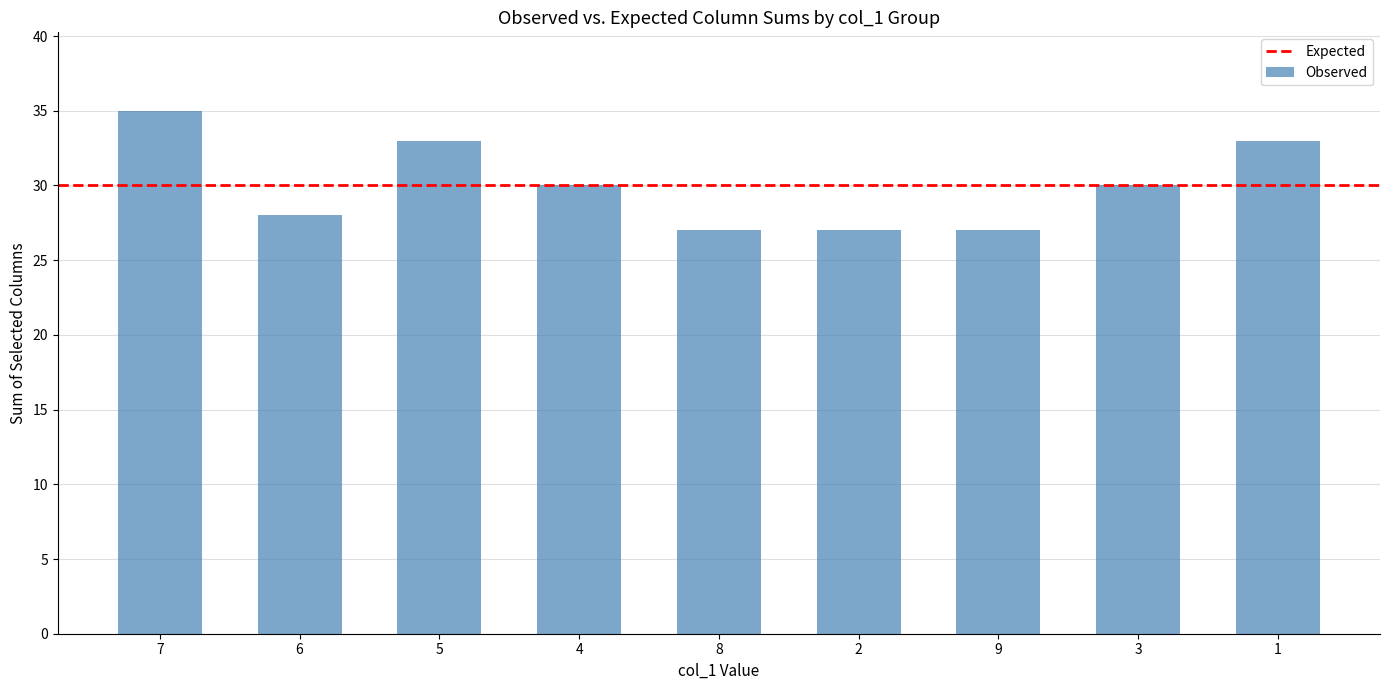

What is the change in value from 4 to 1?

+3